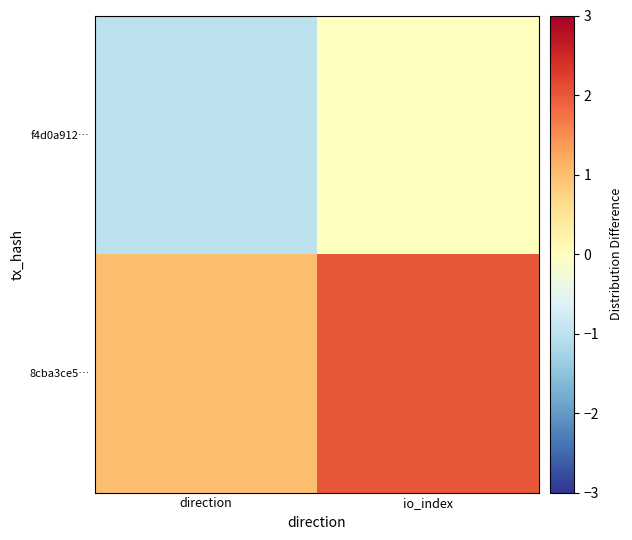

How many series are shown in this chart?

2